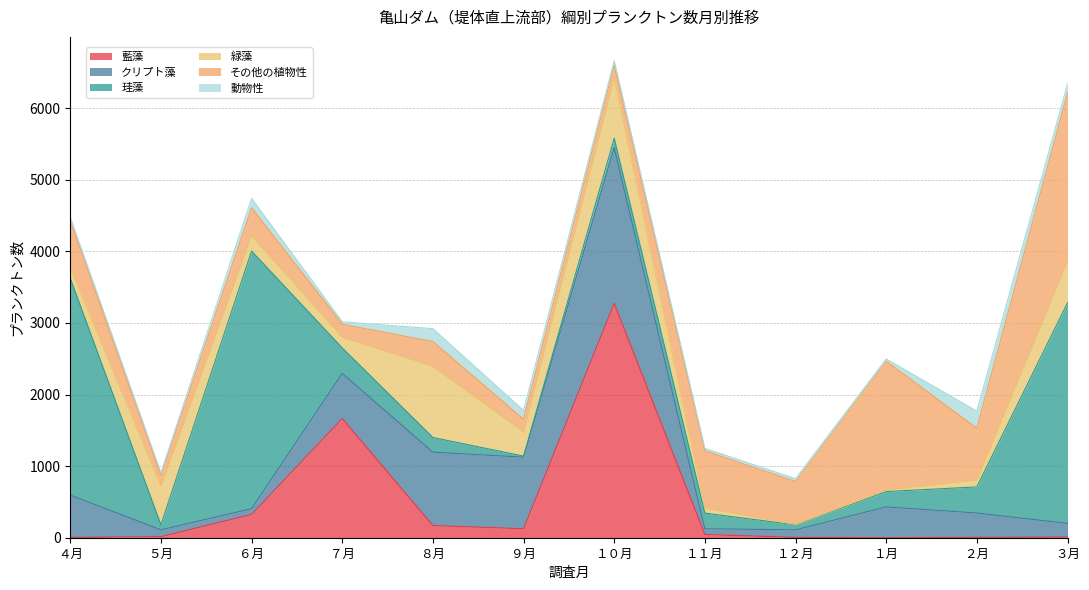

What is the difference between the 珪藻 values at ５月 and ２月?

295